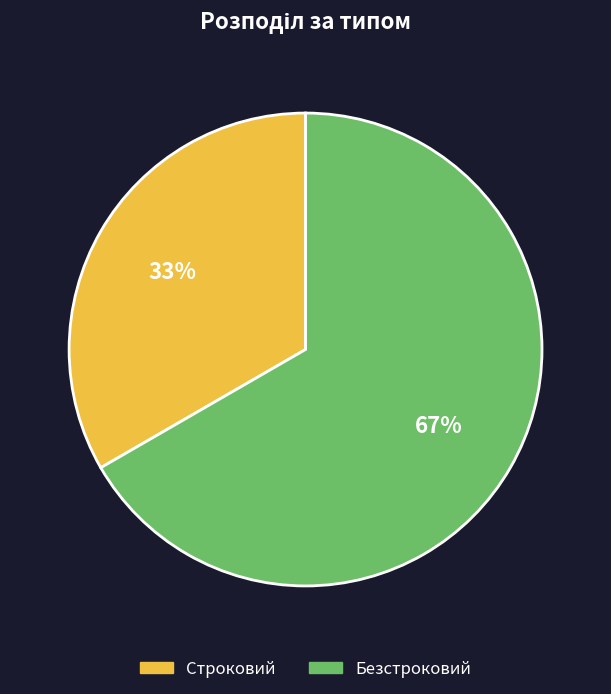

Do Строковий and Безстроковий together represent more than half of the pie?

Yes